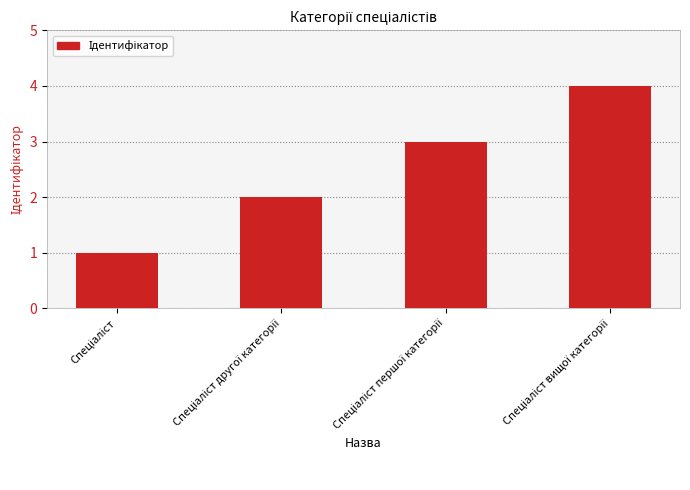

How many data points are less than 3?

2